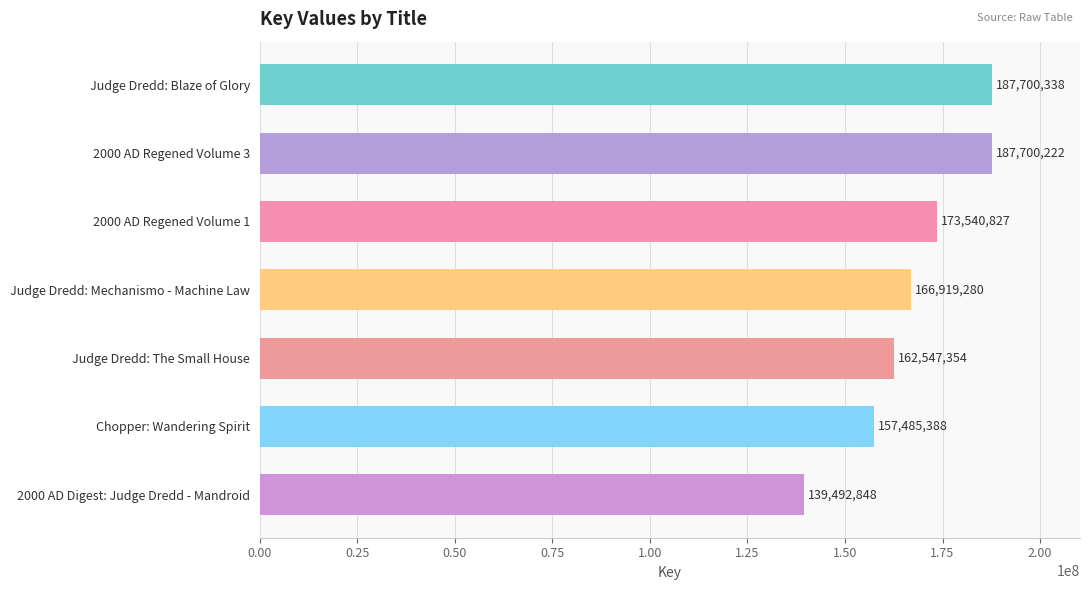

How many bars are there in total?

7